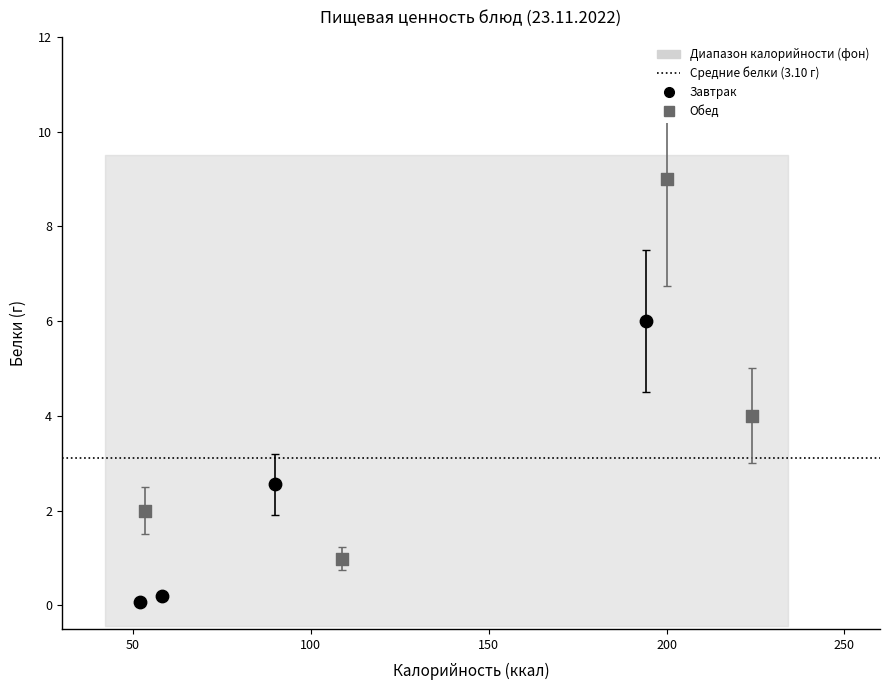

Which series contains the highest Y value?

Обед